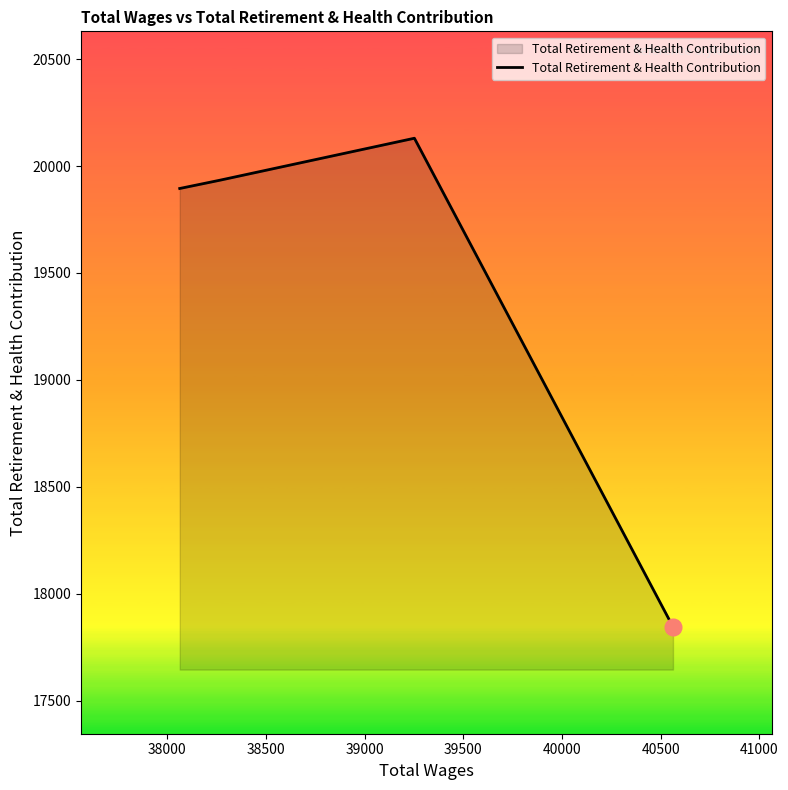

How many lines are shown in the chart?

1